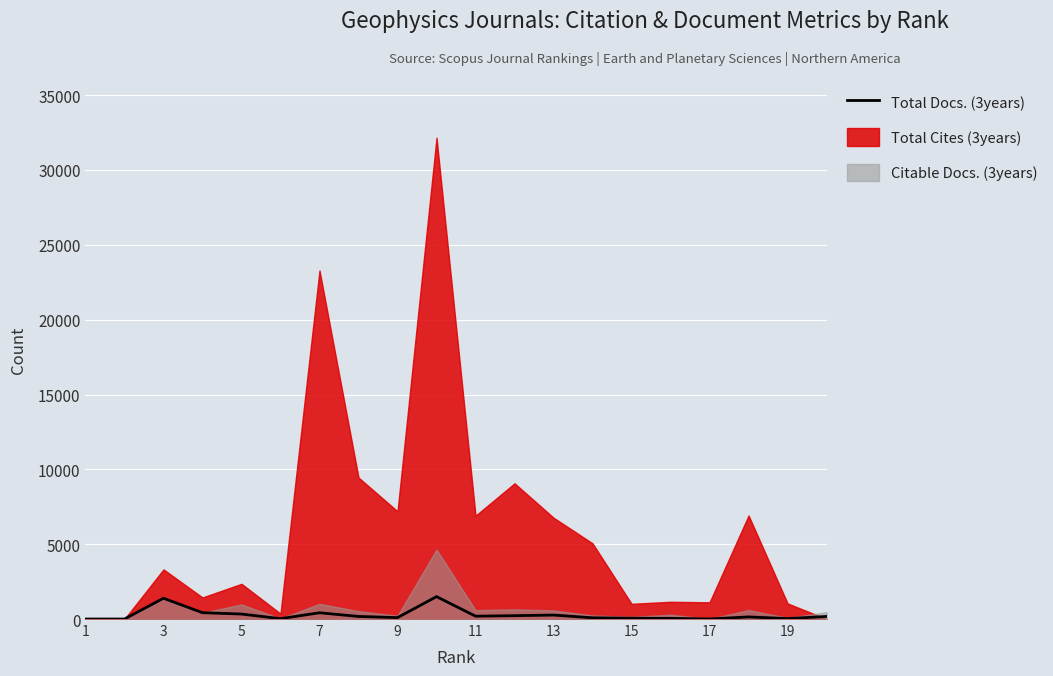

What is the difference between the second highest and second lowest values?

1388